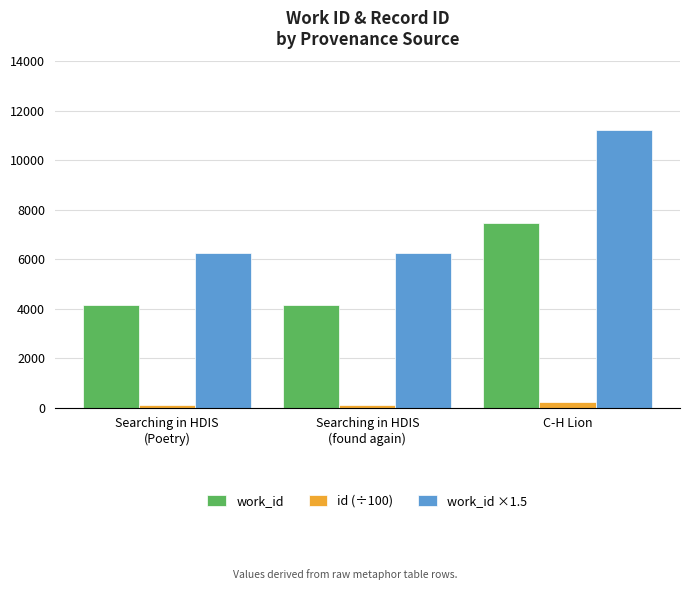

What is the average value of the work_id series?

5270.0